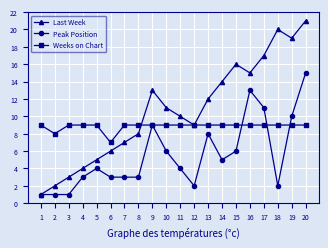

What is the spread (max minus min) of values at 3?

8